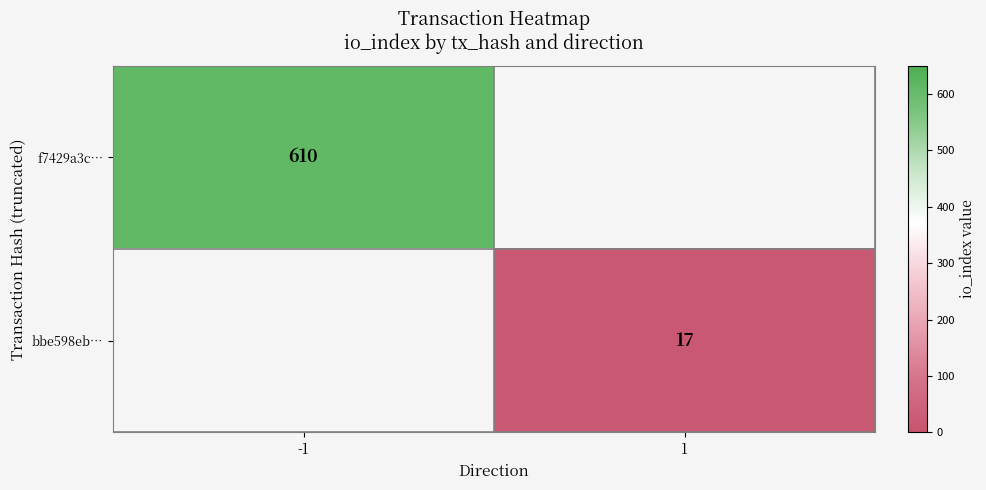

Is the value of bbe598eb… at 1 greater than the value of f7429a3c… at -1?

No